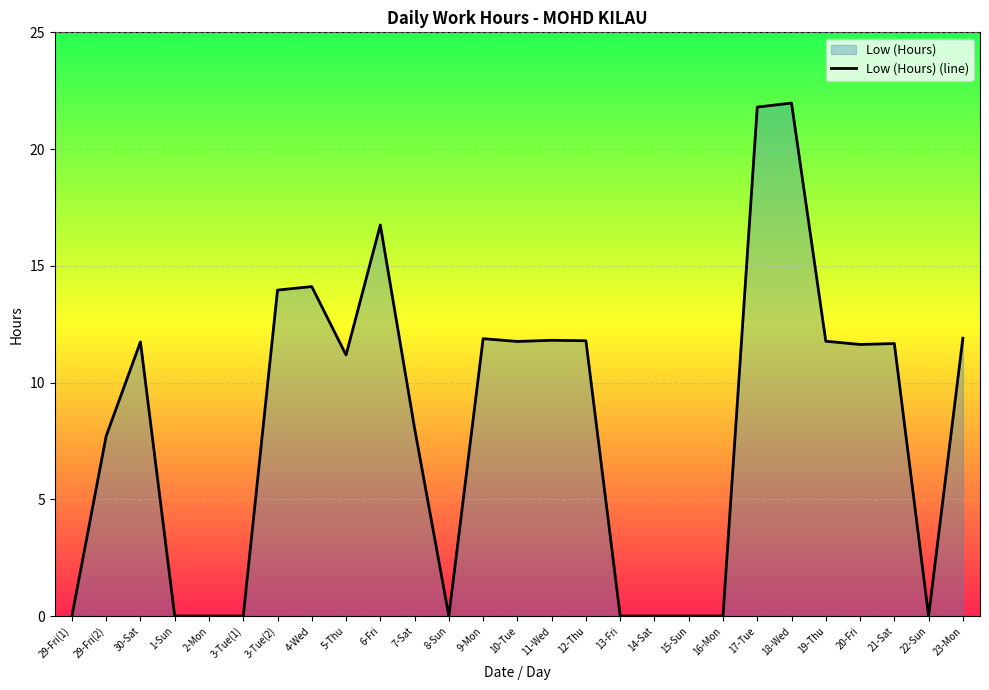

What is the sum of all values?

221.5